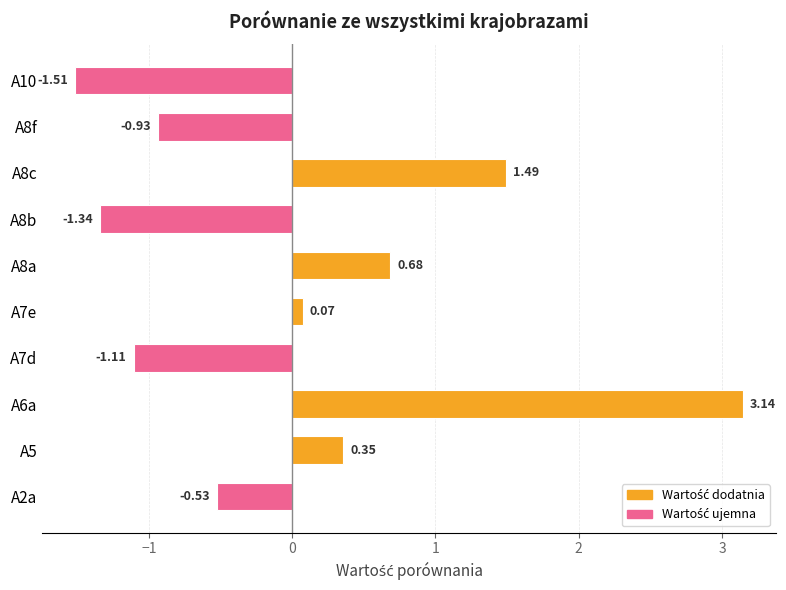

What is the difference between the second highest and minimum values?

3.0